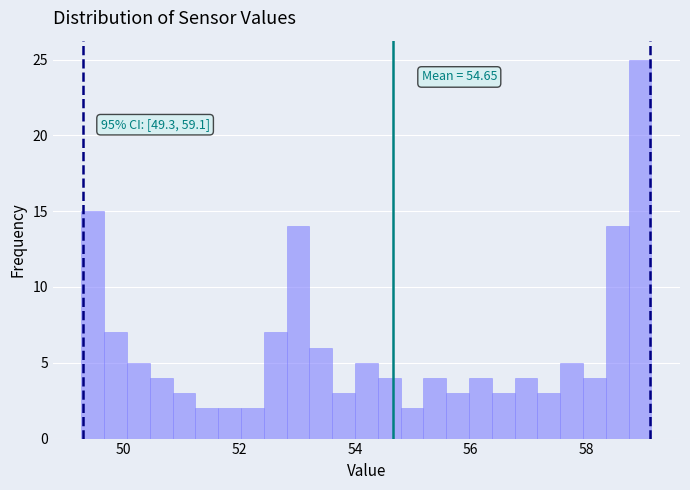

Read against the x-axis, roughly where is the centre of the tallest bar?

59.0